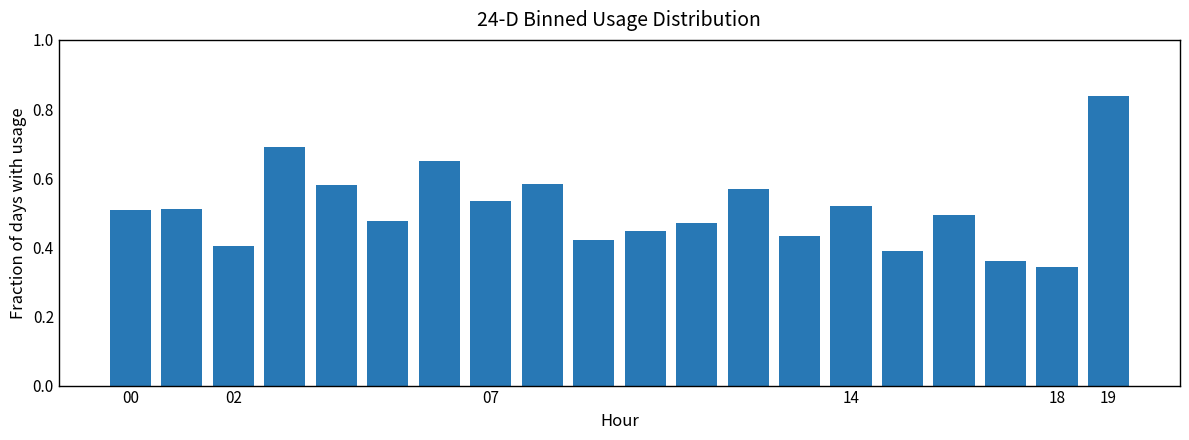

How many values are between 0 and 1?

20